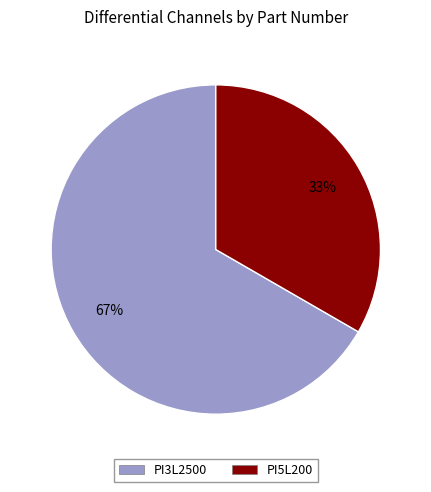

What is the ratio of the value at PI5L200 to the value at PI3L2500?

0.5